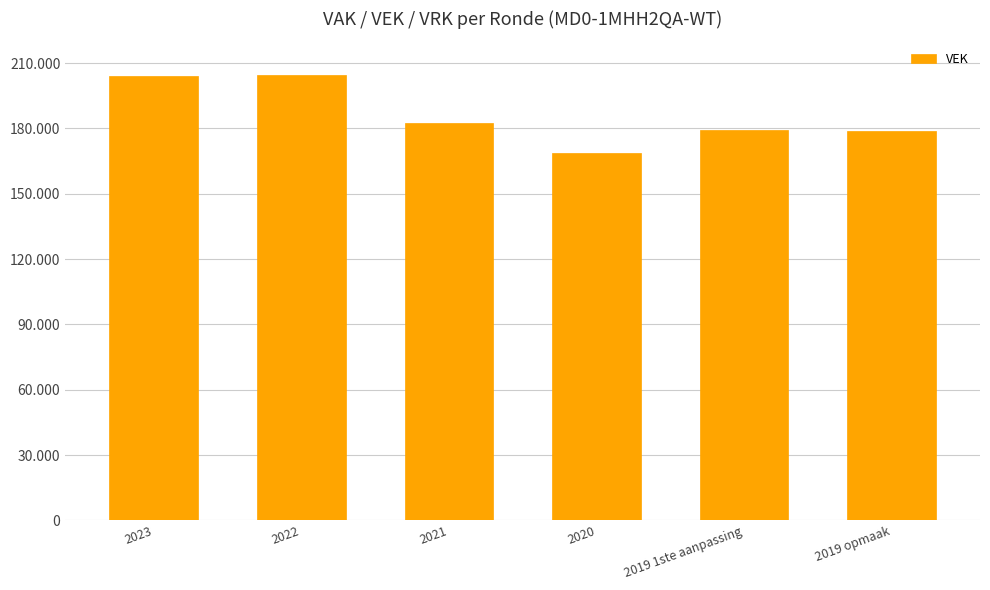

Is it true that the value at 2019 opmaak is 179057?

True